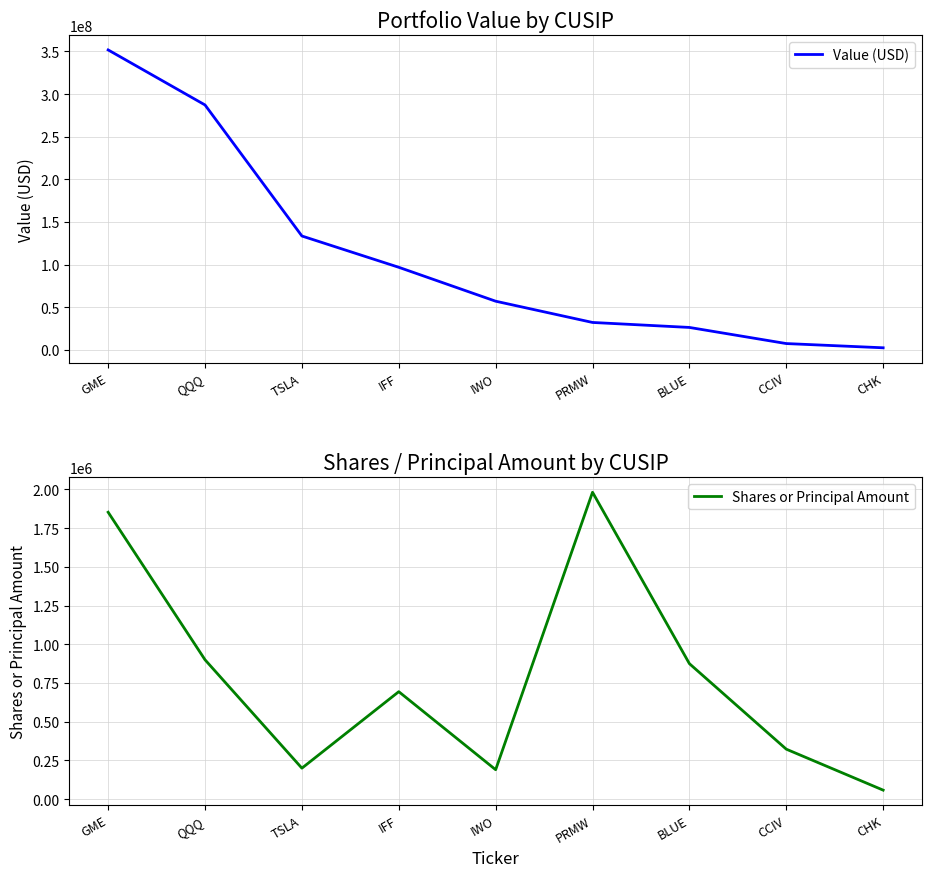

Reading left to right, list all the values displayed in this chart.

Value (USD): 351755000	287217000	133586000	96895000	57141000	32228000	26381000	7480000	2521000
Shares or Principal Amount: 1853100	900000	200000	694043	190000	1982040	875000	322700	58106